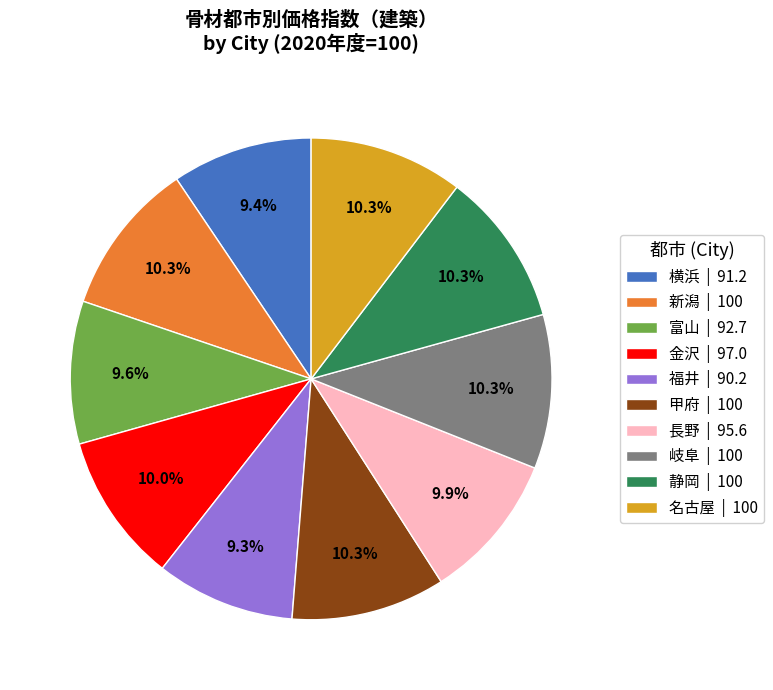

What is the ratio of the value at 金沢 | 97.0 to the value at 岐阜 | 100?

1.0